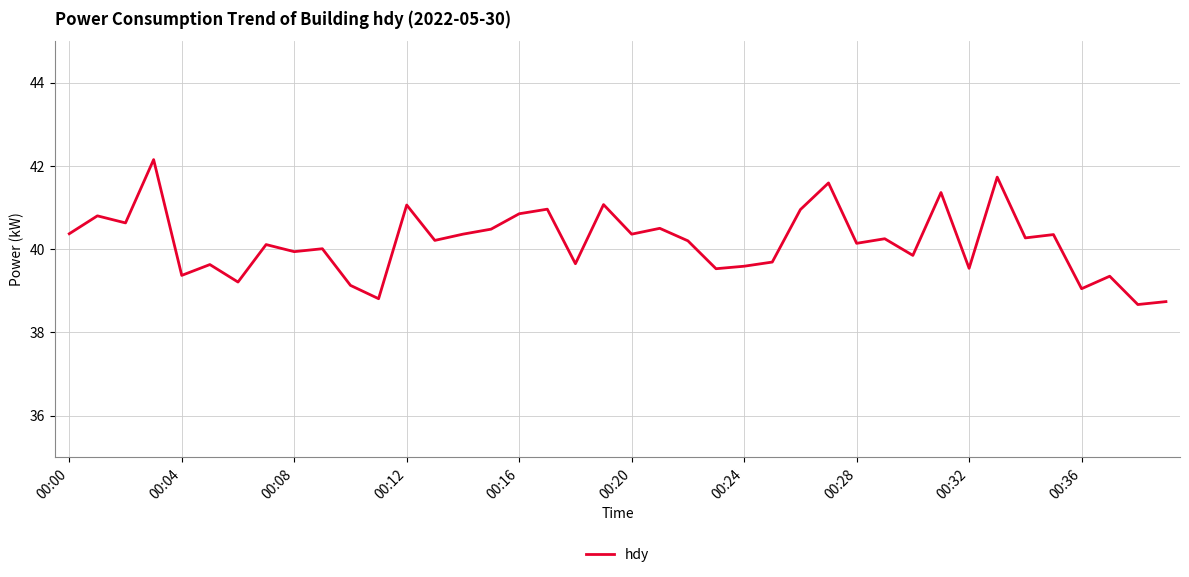

What is the minimum value shown in the chart?

38.7